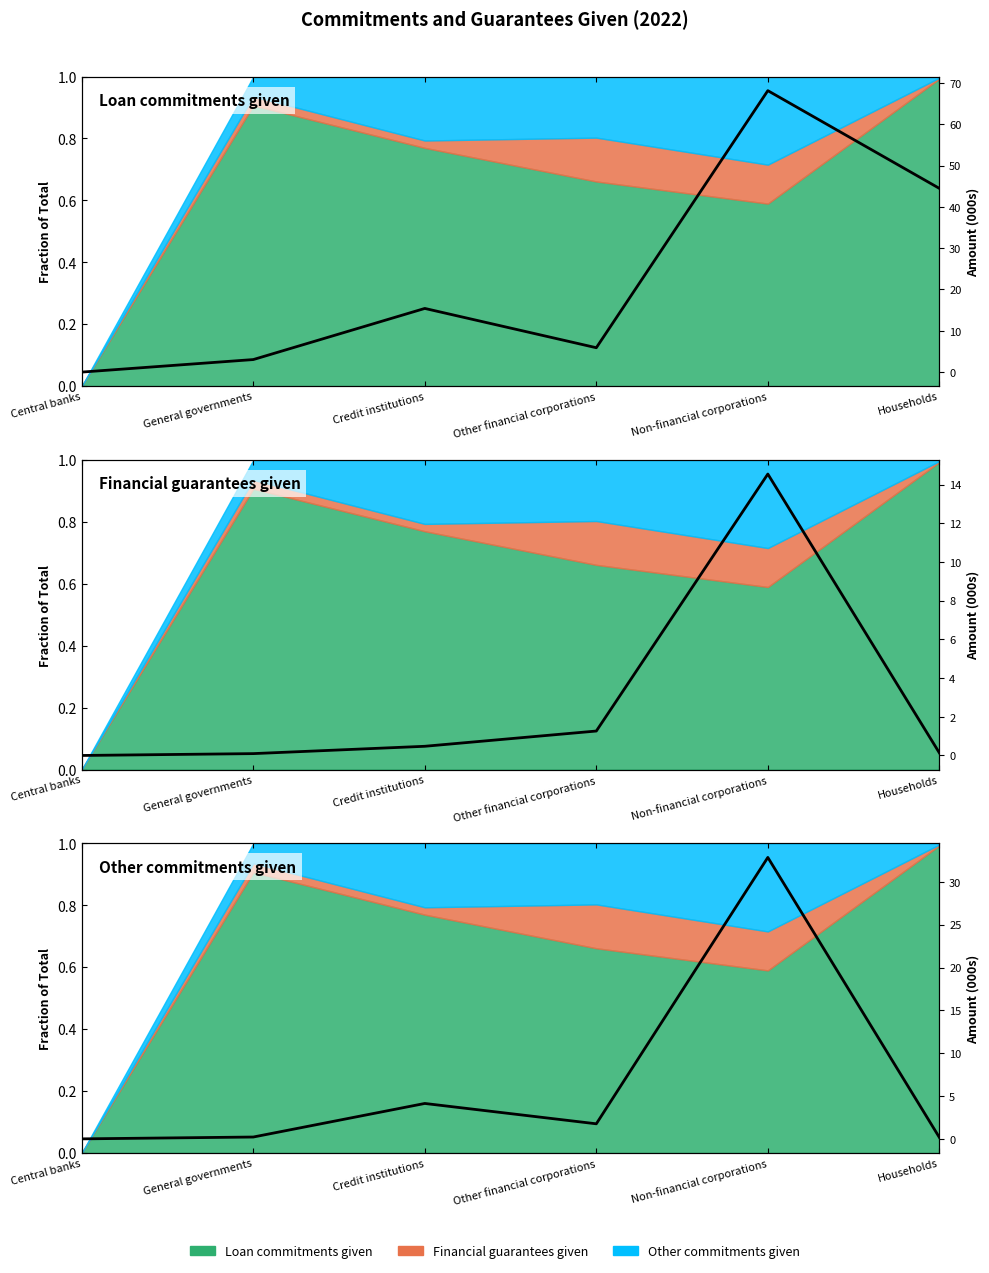

Where is the first local minimum?

Other financial corporations